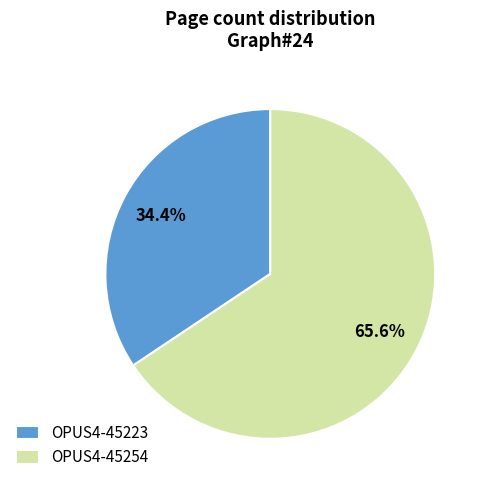

To the nearest percent, what is the difference between the largest and smallest slice percentages?

31%